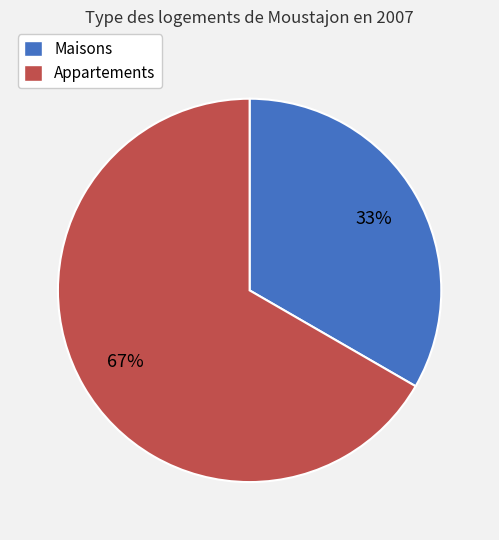

How many segments does this pie chart have?

2